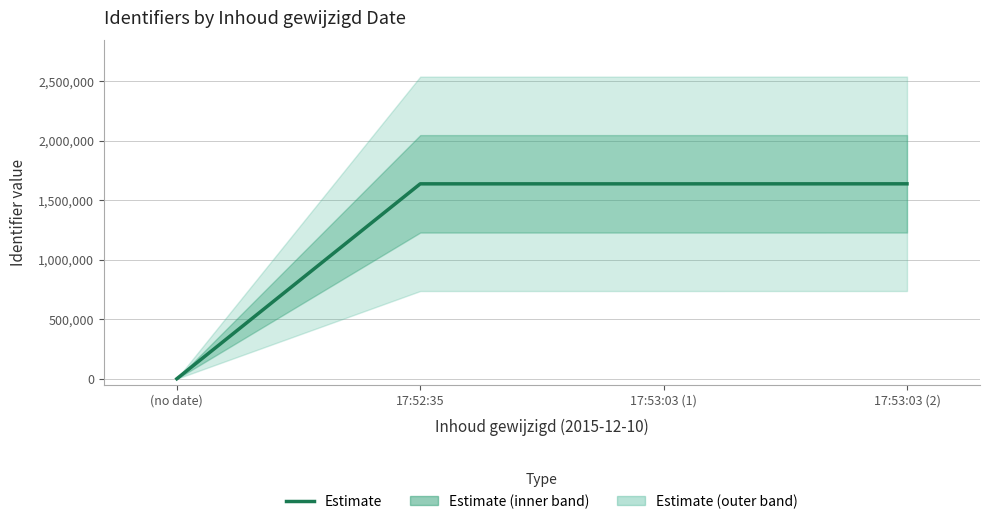

What is the difference between the maximum and minimum values?

1638602